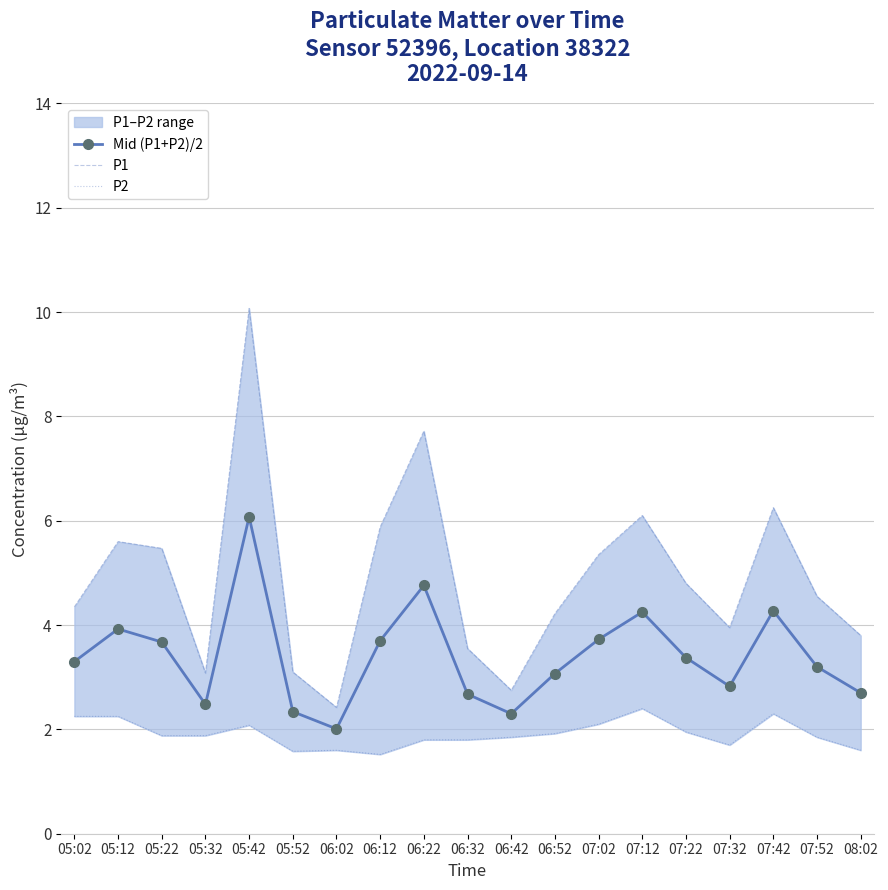

True or false: P1 and Mid (P1+P2)/2 cross at least once.

False